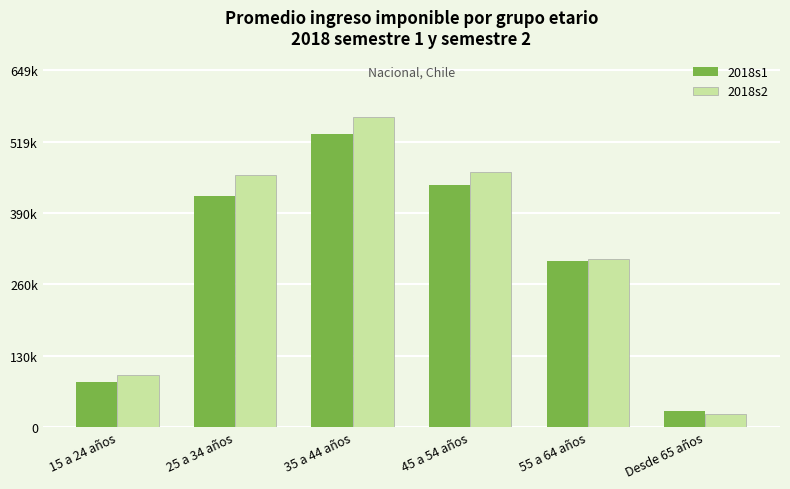

What is the average value of the 2018s2 series?

318906.8